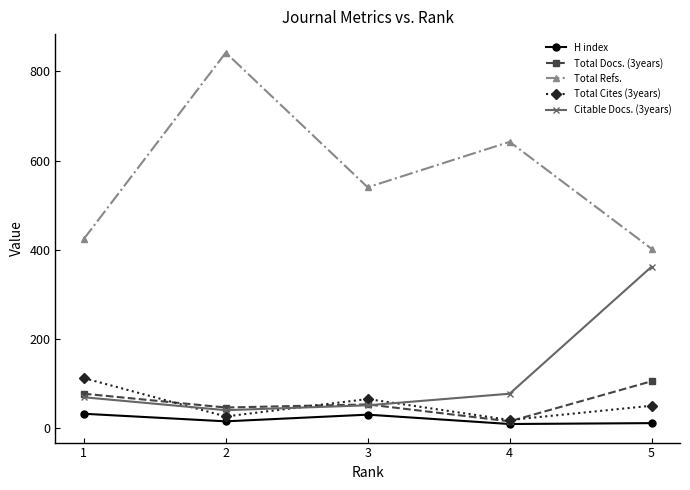

What is the difference between the maximum and minimum values in the H index series?

23